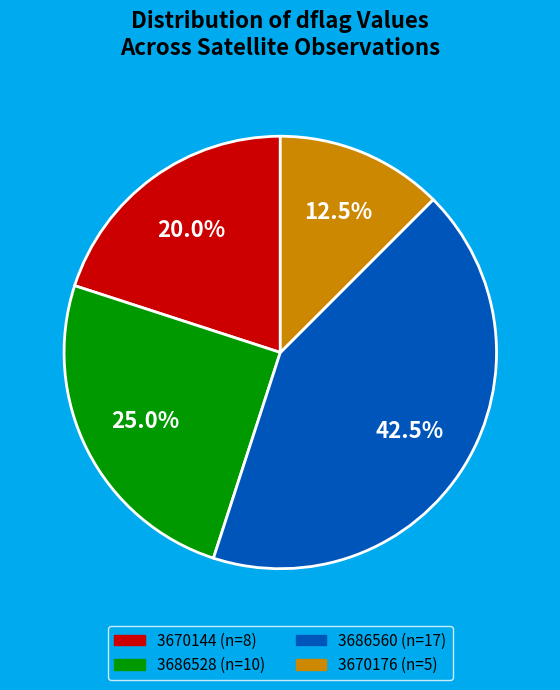

Count the number of slices in the pie.

4